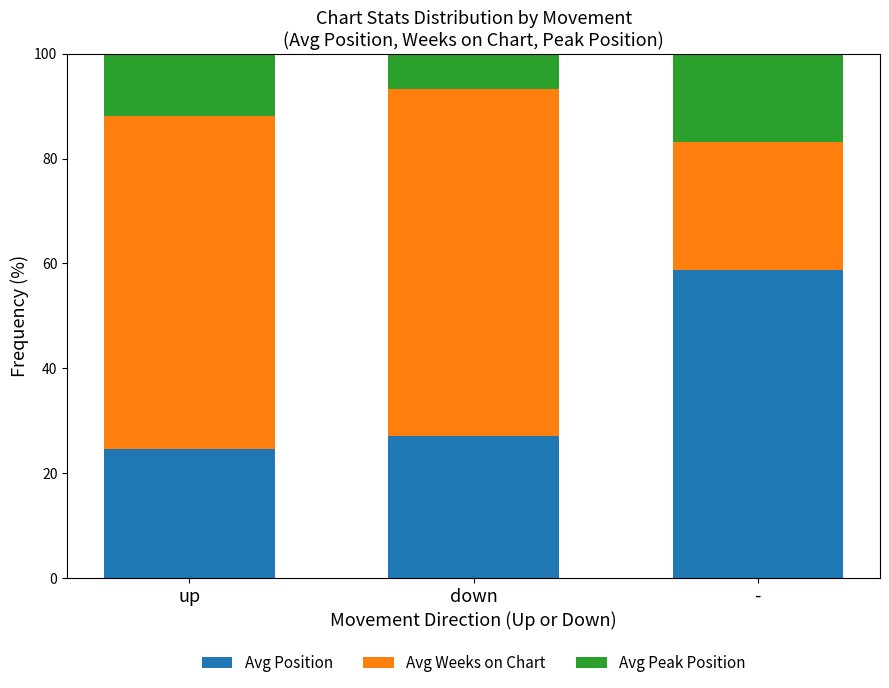

How many categories are shown in the chart?

3